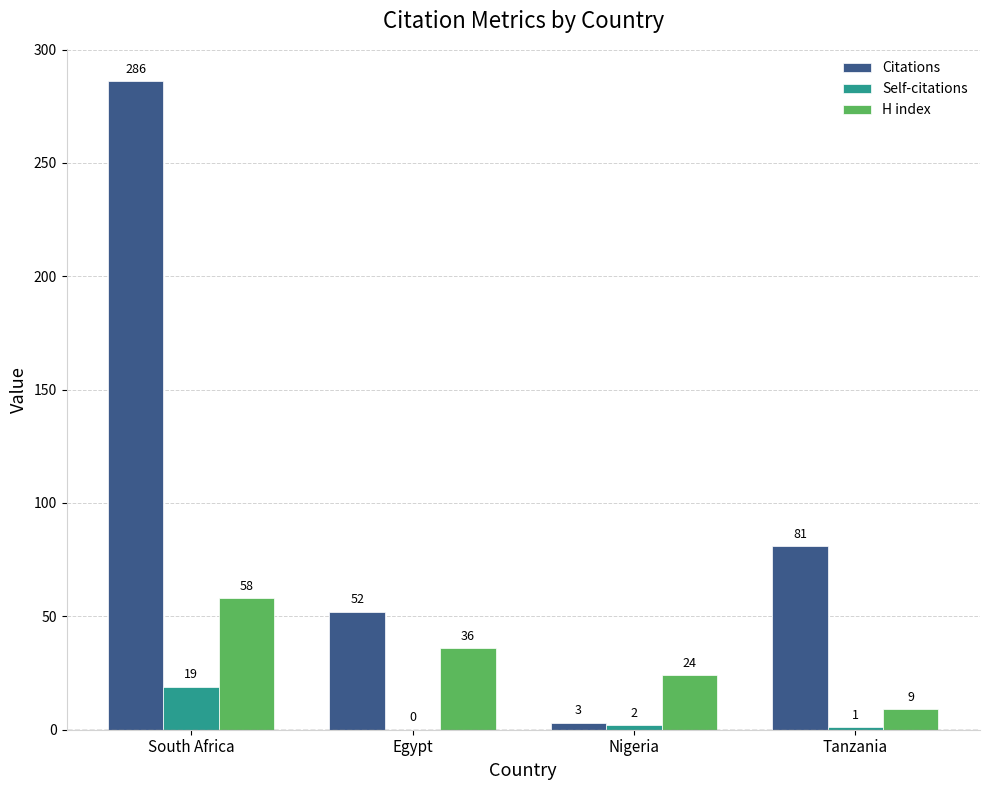

At which category is the sum across all series the highest?

South Africa